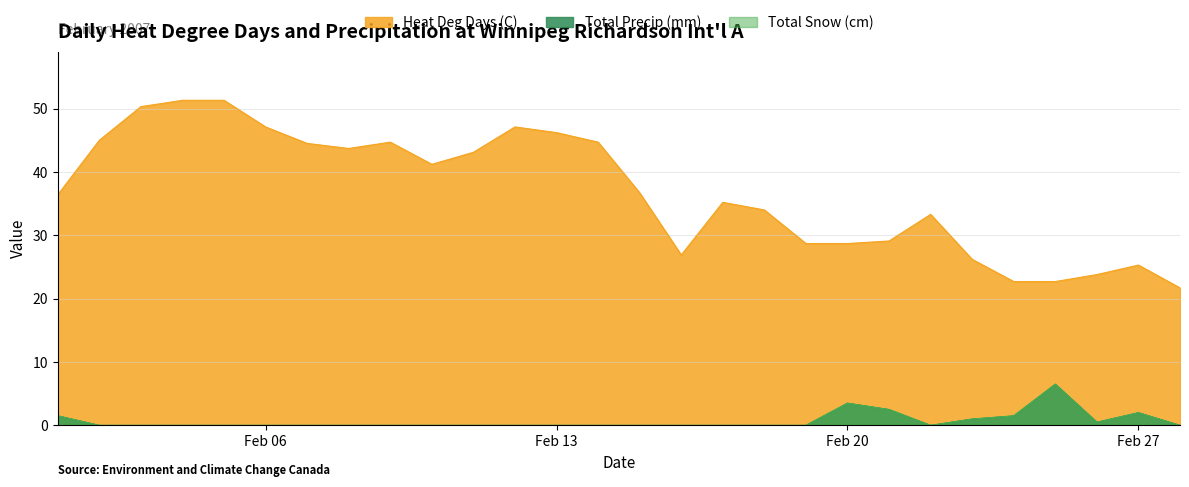

What is the average value of the Total Precip (mm) series?

0.7